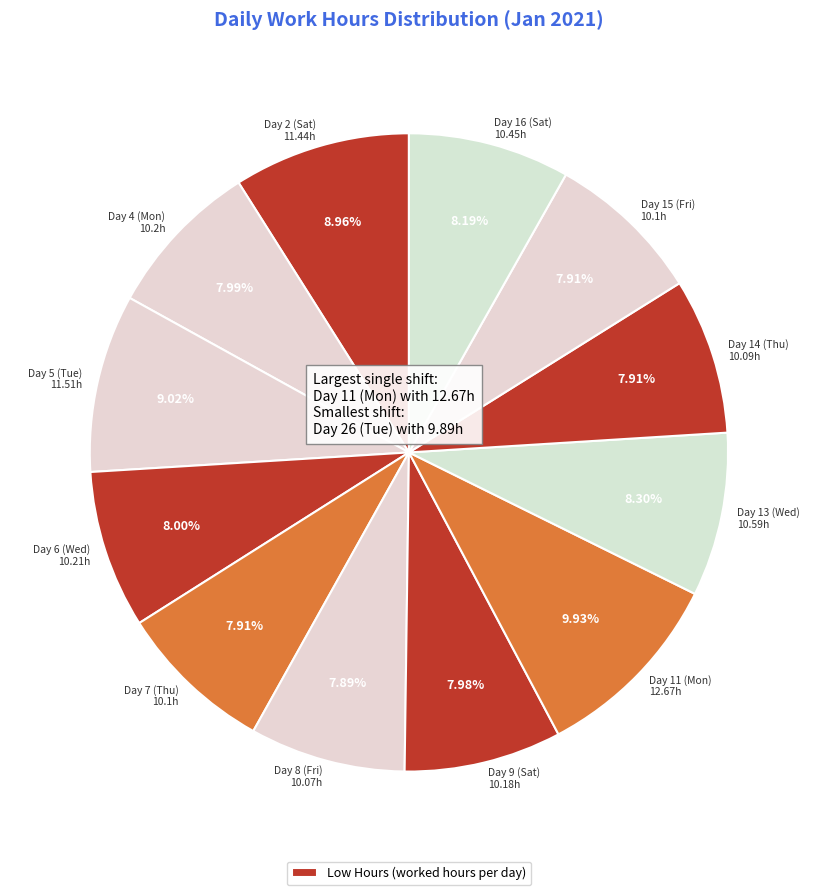

Is there any slice that represents more than half of the pie?

No